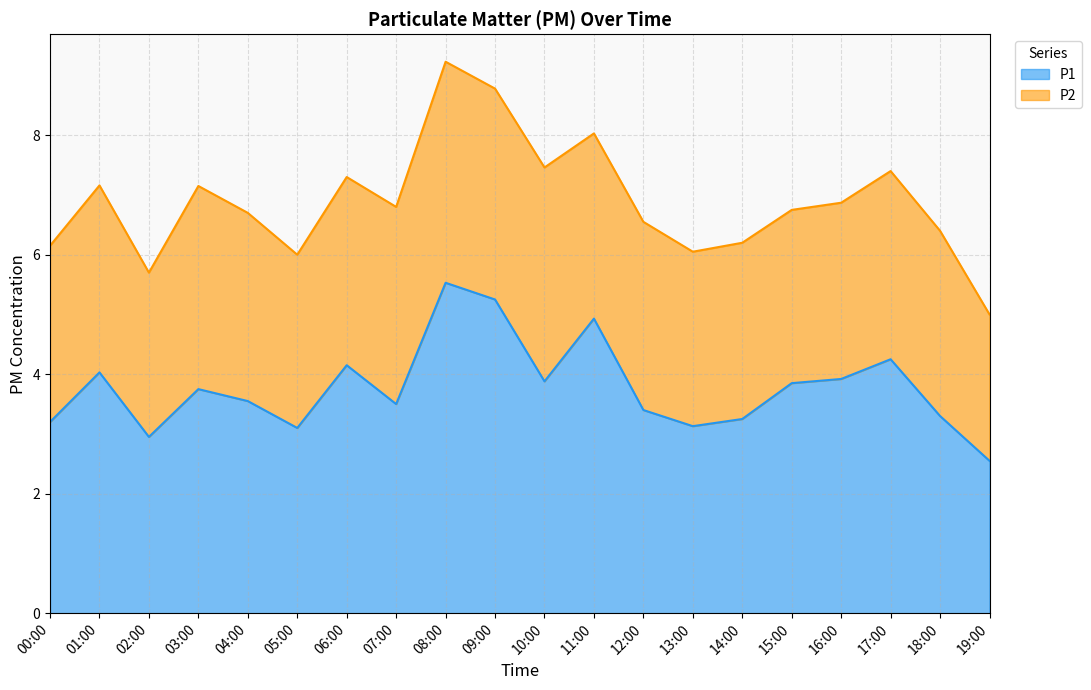

Does the chart display data point markers on the line(s)?

No